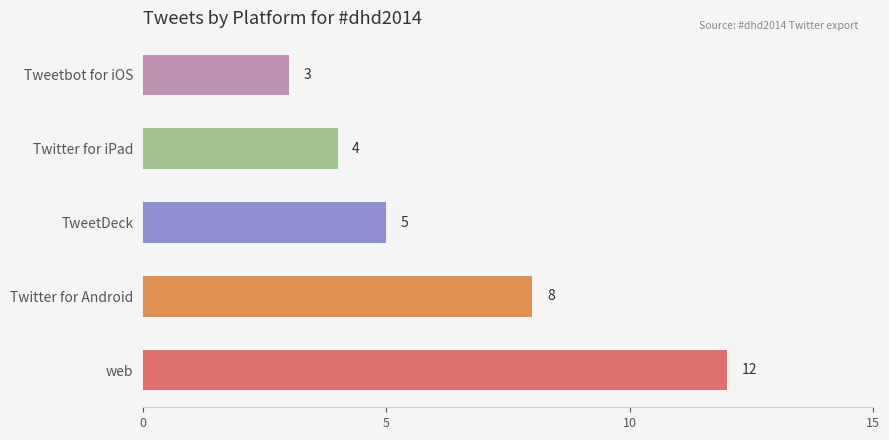

What is the sum of the values at Tweetbot for iOS and TweetDeck?

8